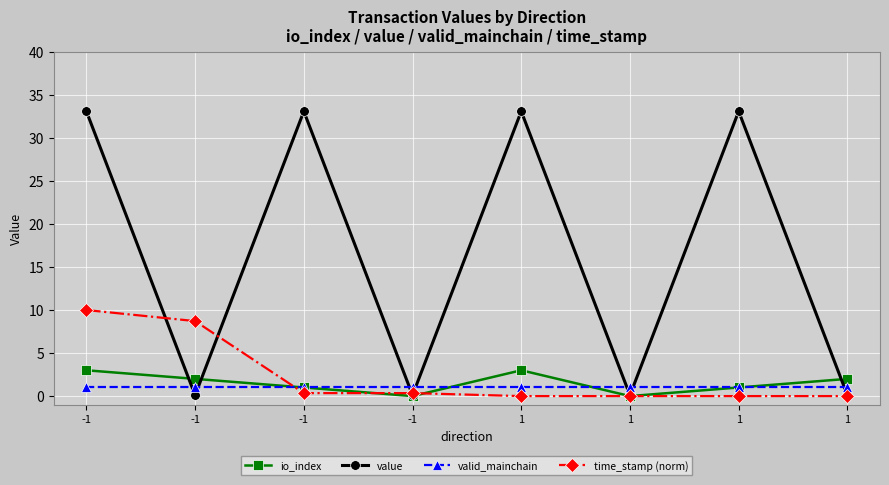

Is this an area chart (filled region under the line)?

No